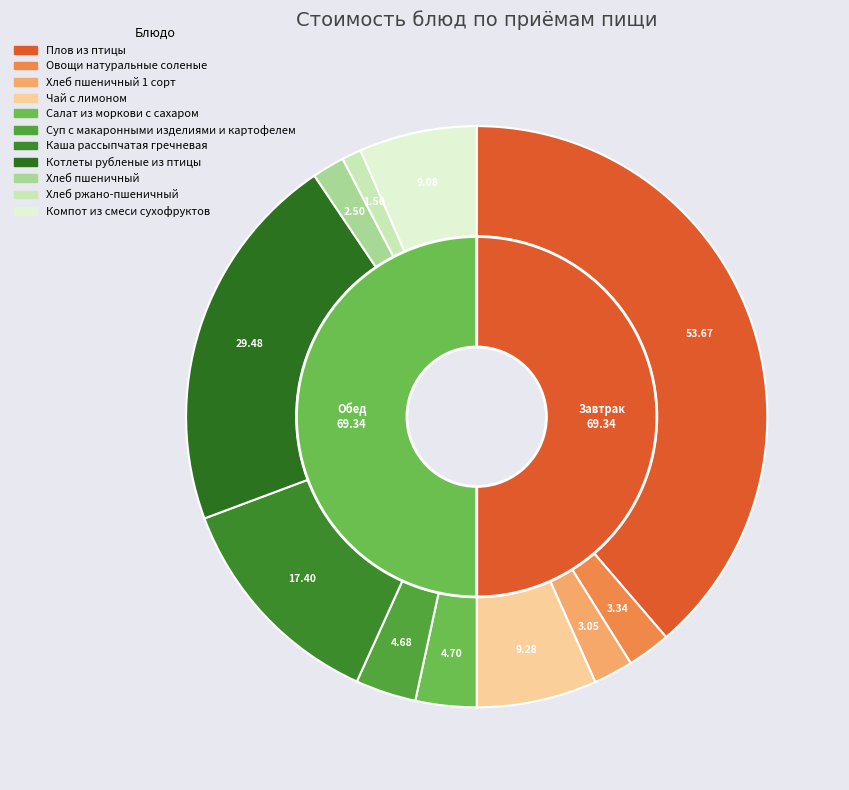

To the nearest percent, what portion does Суп с макаронными изделиями и картофелем represent?

3%